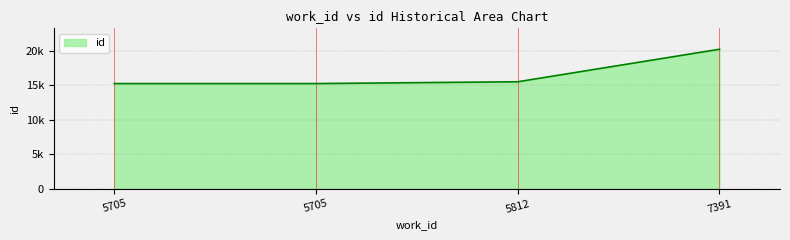

Where does the data first go above 15487?

7391